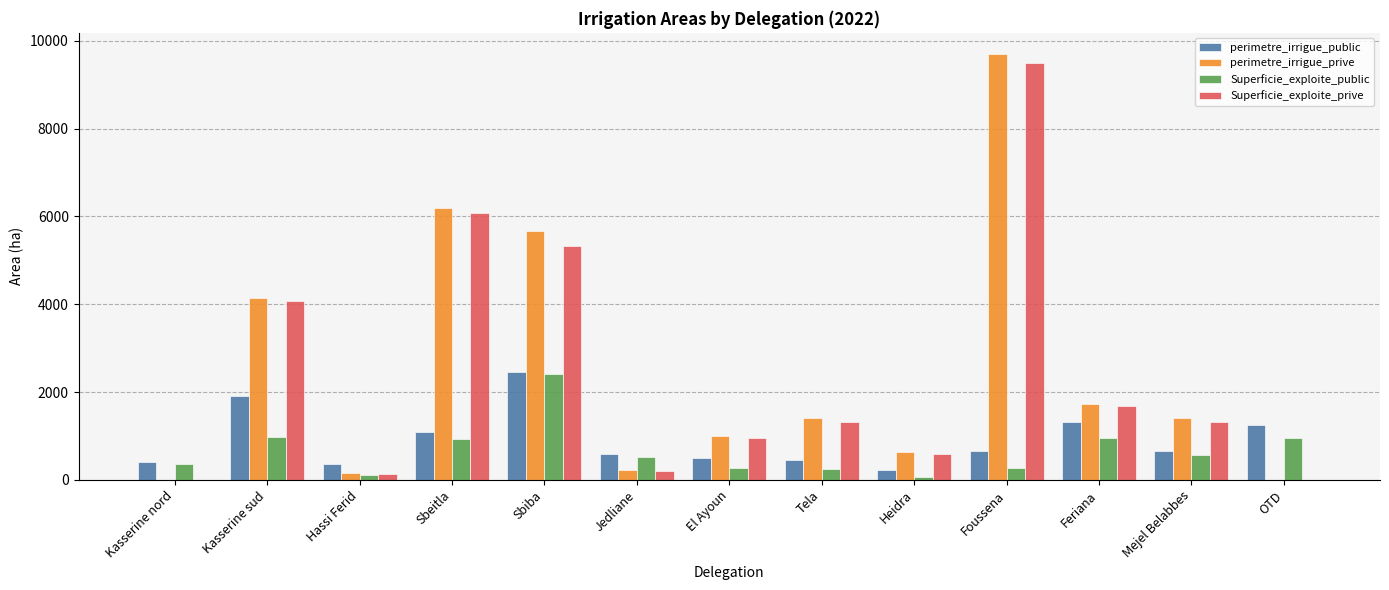

What is the average value of the Superficie_exploite_prive series?

2398